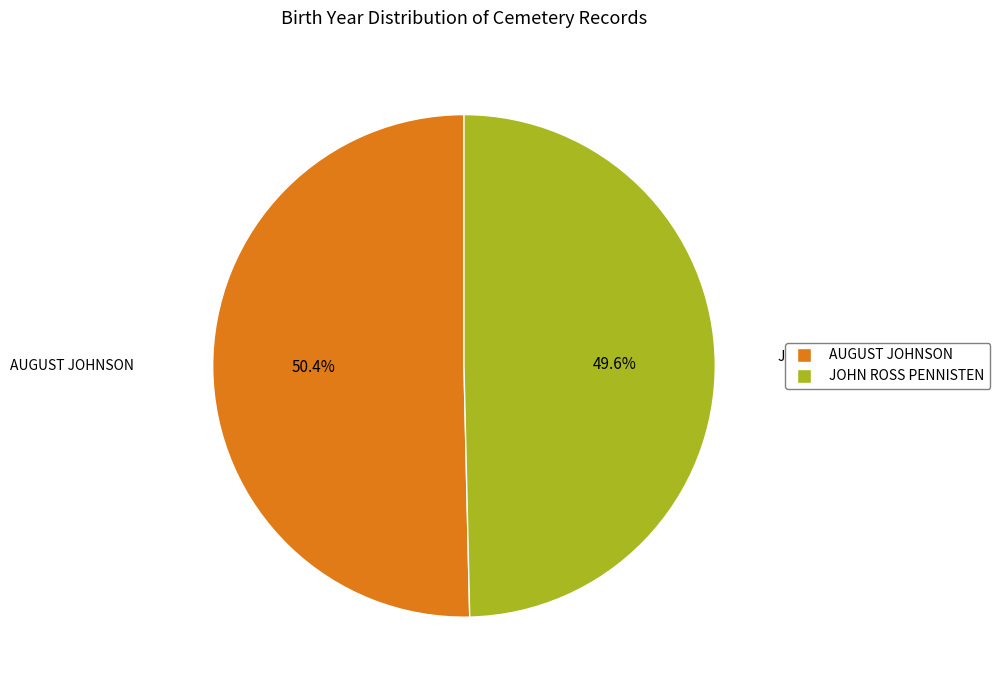

What is the ratio of the value at JOHN ROSS PENNISTEN to the value at AUGUST JOHNSON?

1.0